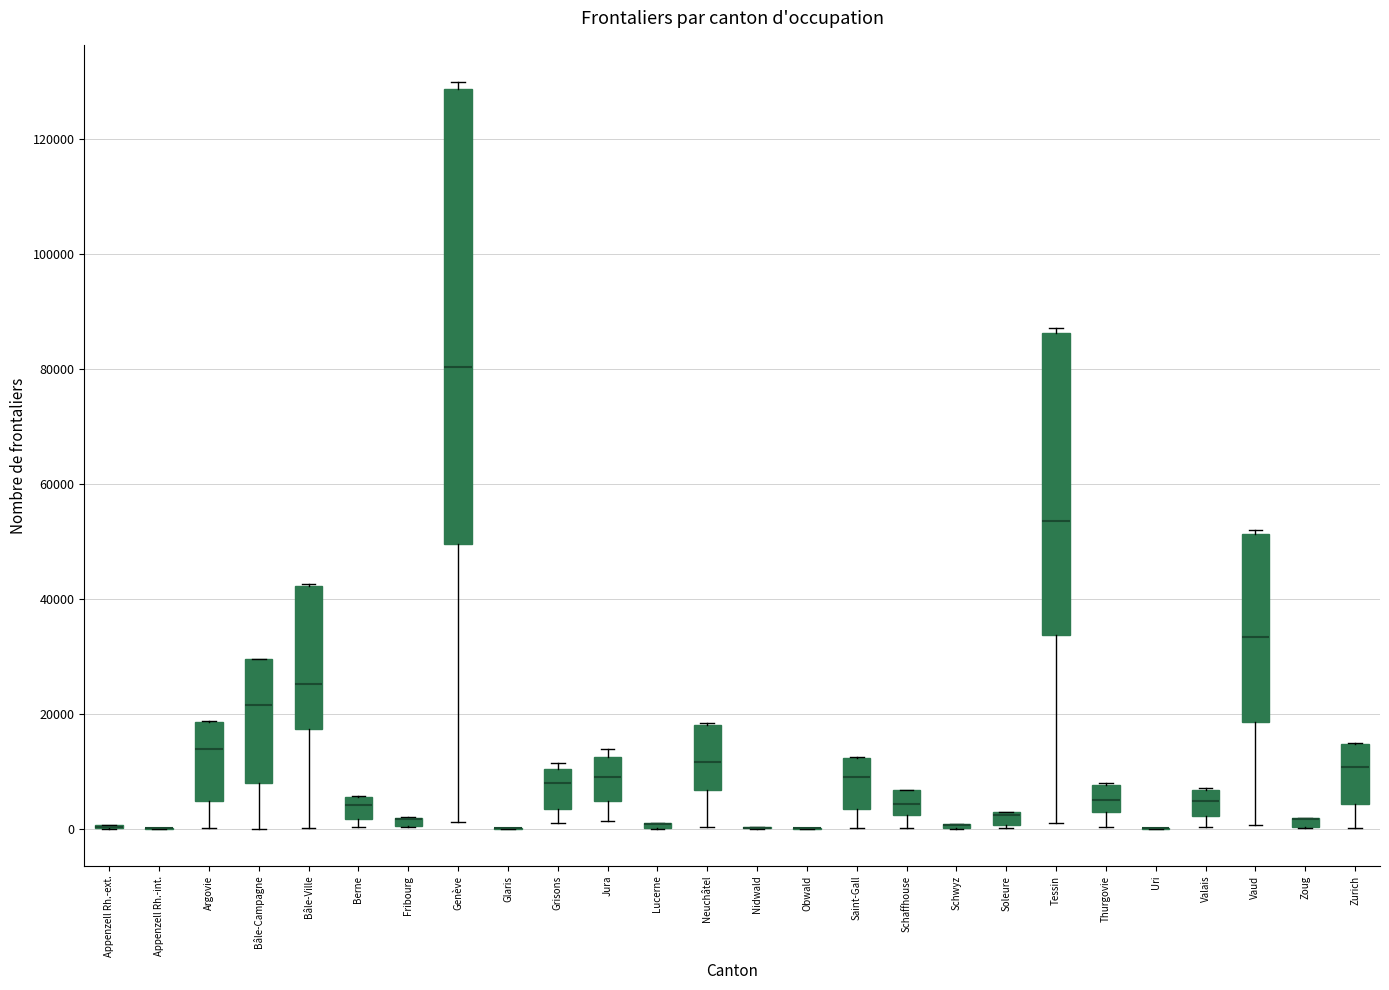

Comparing the boxes themselves (not the whiskers), which one is the tallest?

Genève